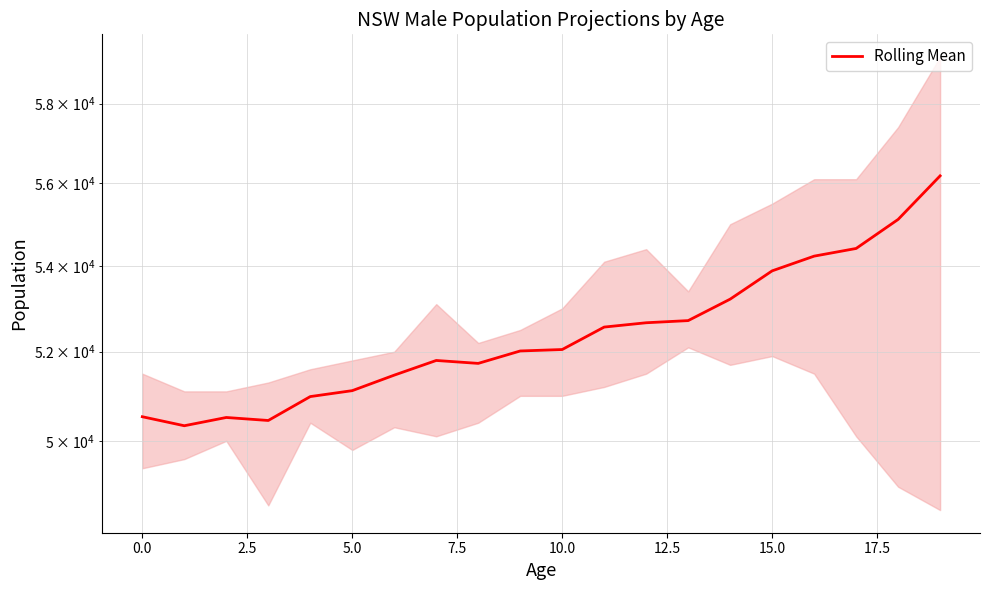

Which category has the highest value across all series?

19